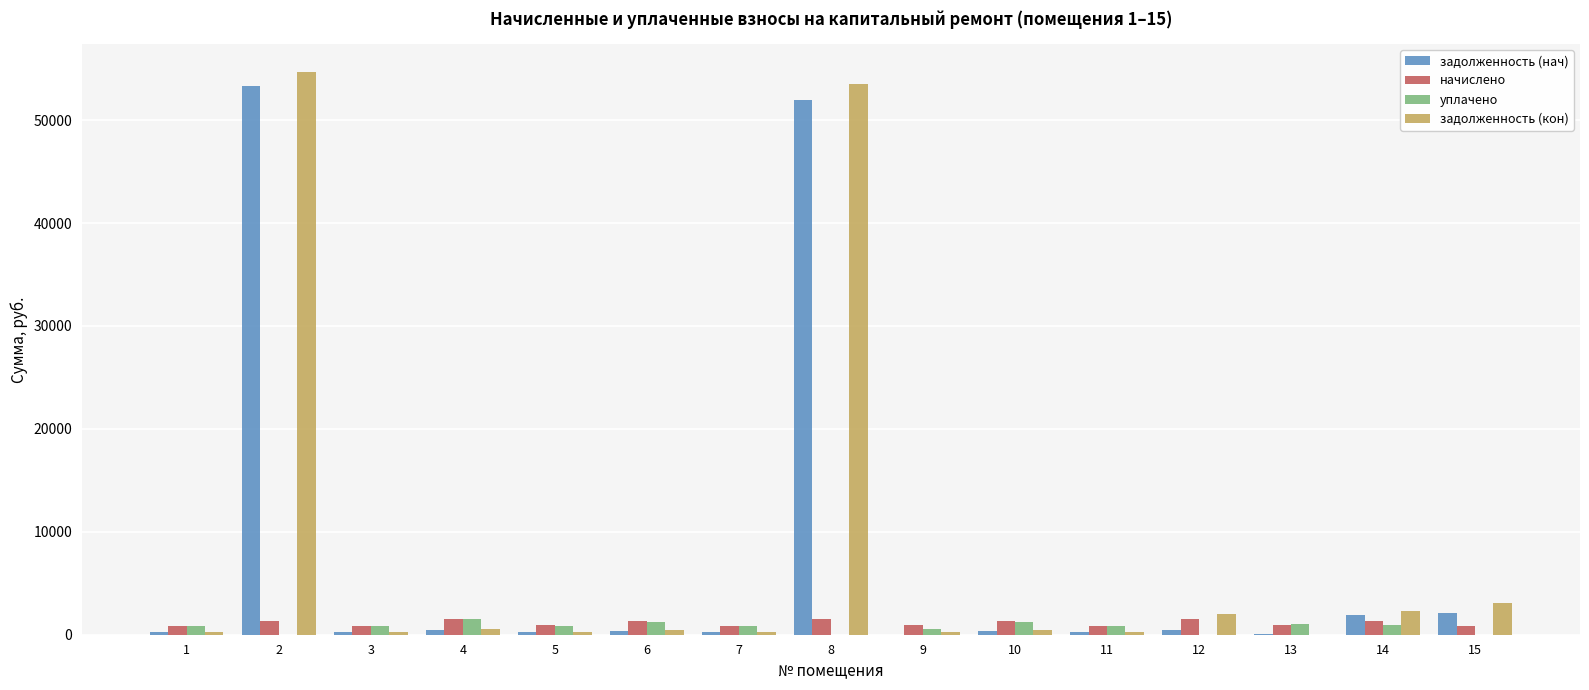

Is the value of задолженность (кон) at 15 greater than the value of задолженность (нач) at 2?

No